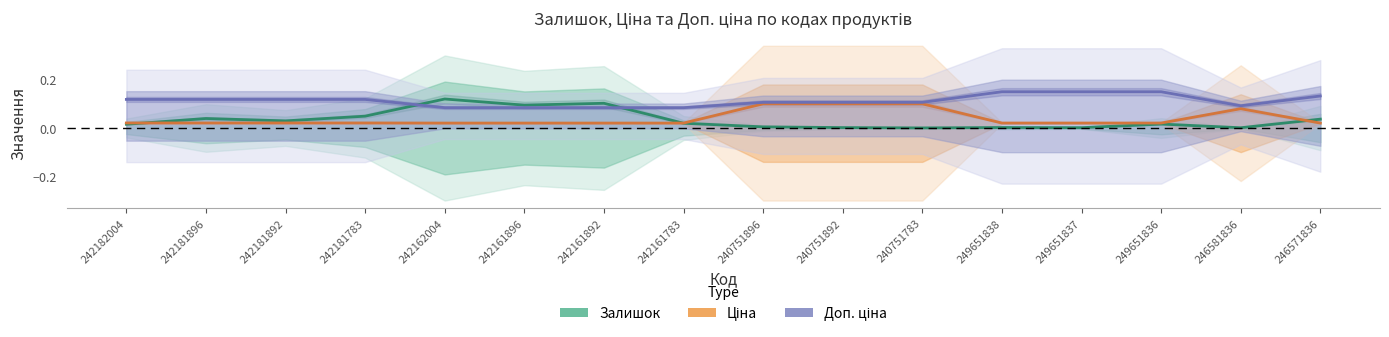

Is the value of Доп. ціна at 242181892 greater than the value of Залишок at 242161892?

Yes